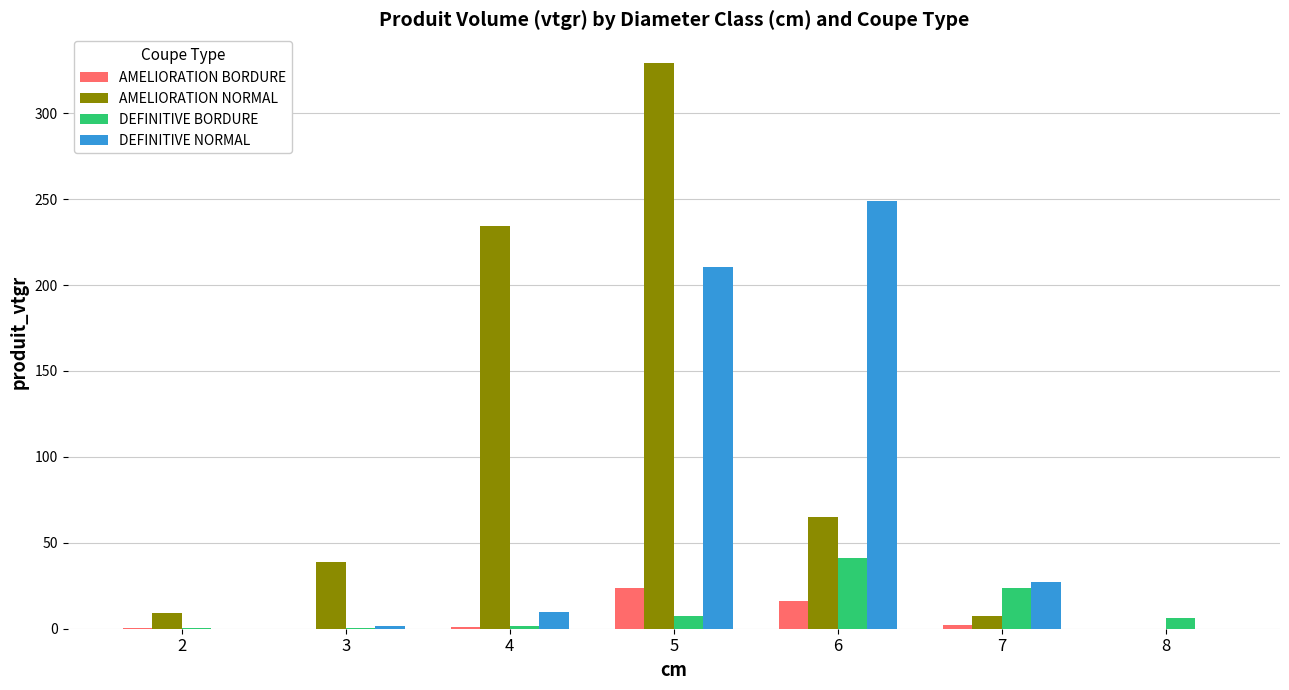

How many series are shown in this chart?

4